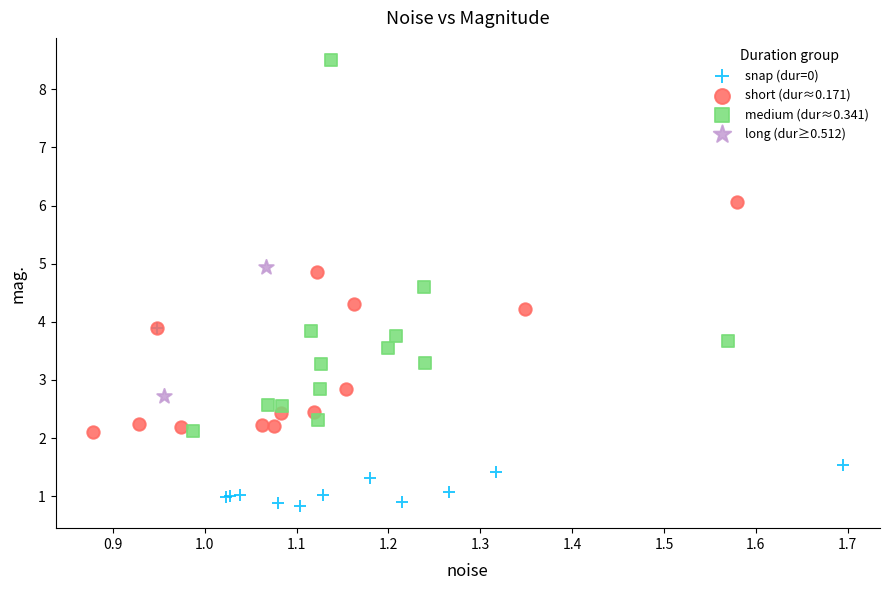

What are all the series names shown in the legend?

snap (dur=0), short (dur≈0.171), medium (dur≈0.341), long (dur≥0.512)